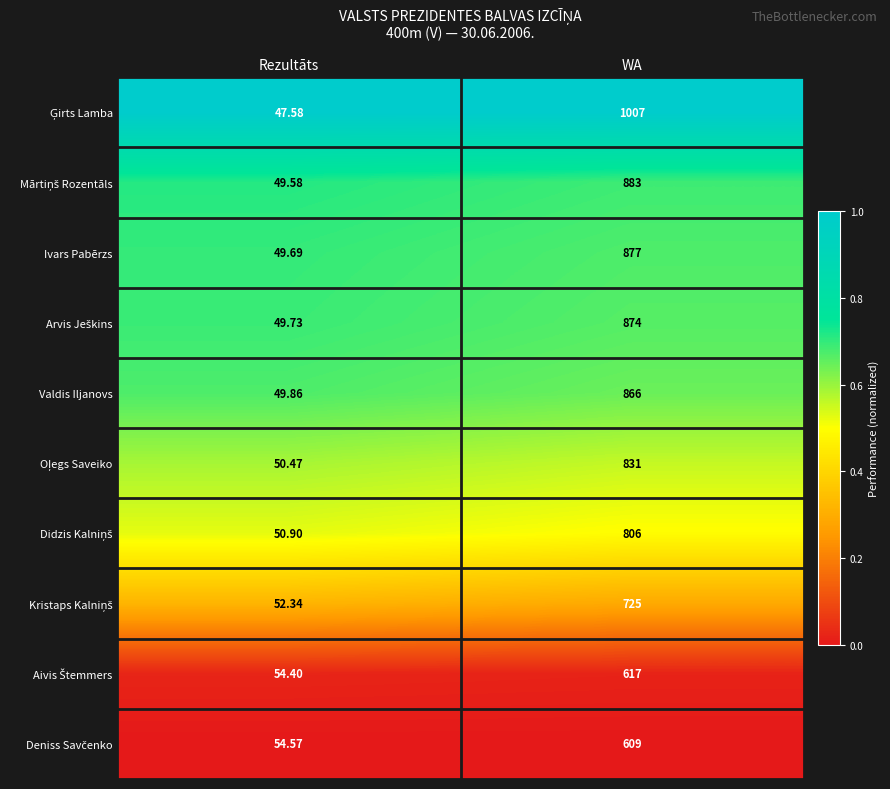

List the labels in order of Valdis Iljanovs value, smallest first.

Rezultāts, WA